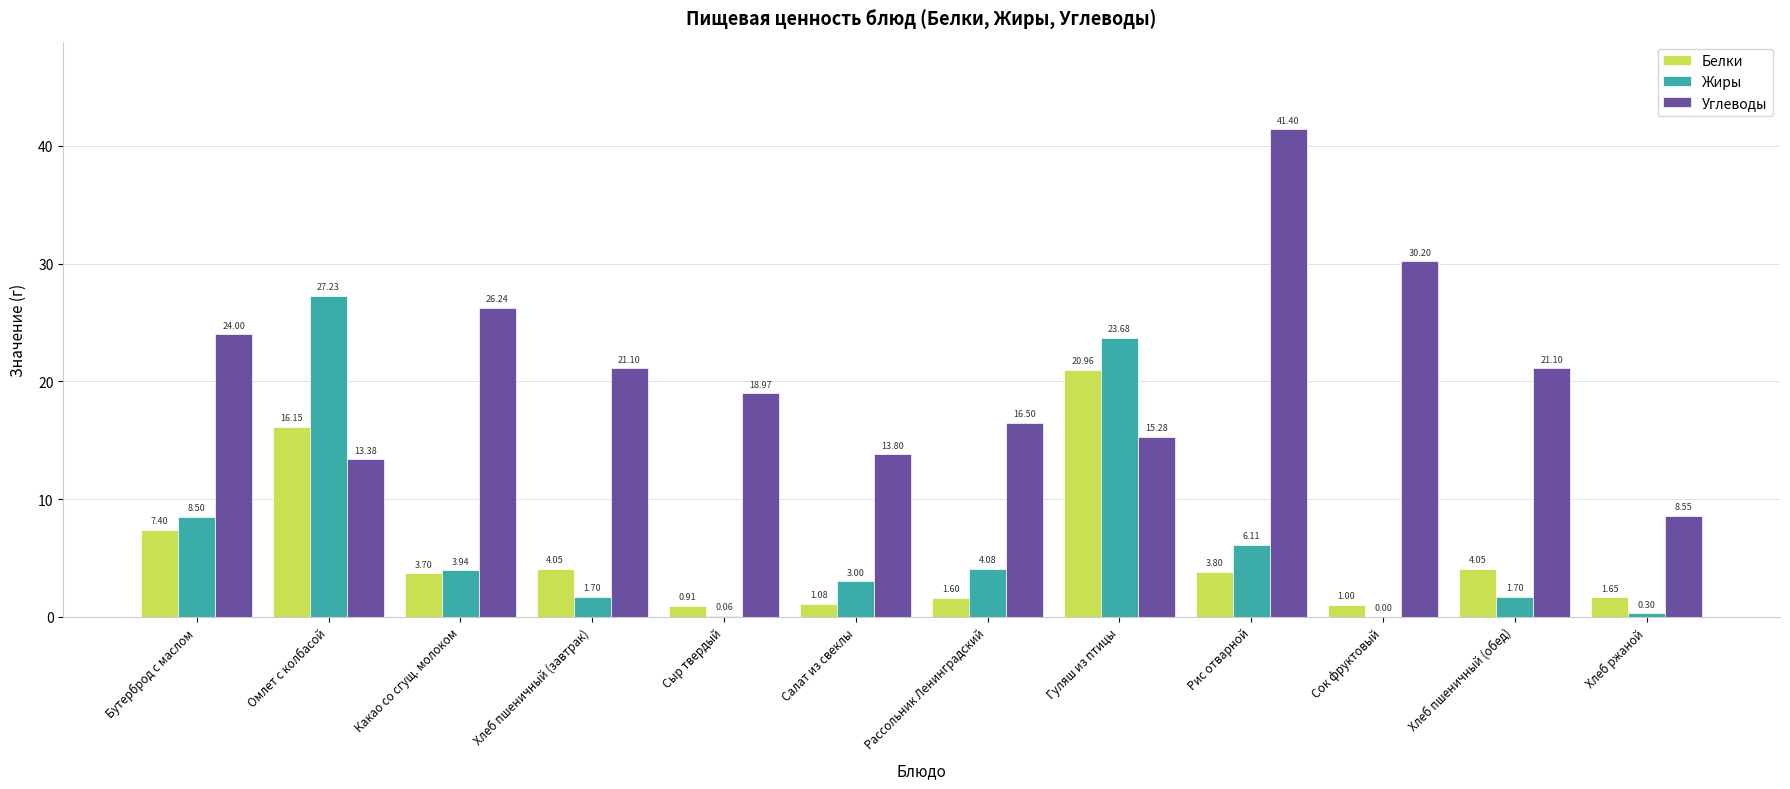

Which series changed the most between Какао со сгущ. молоком and Рассольник Ленинградский?

Углеводы